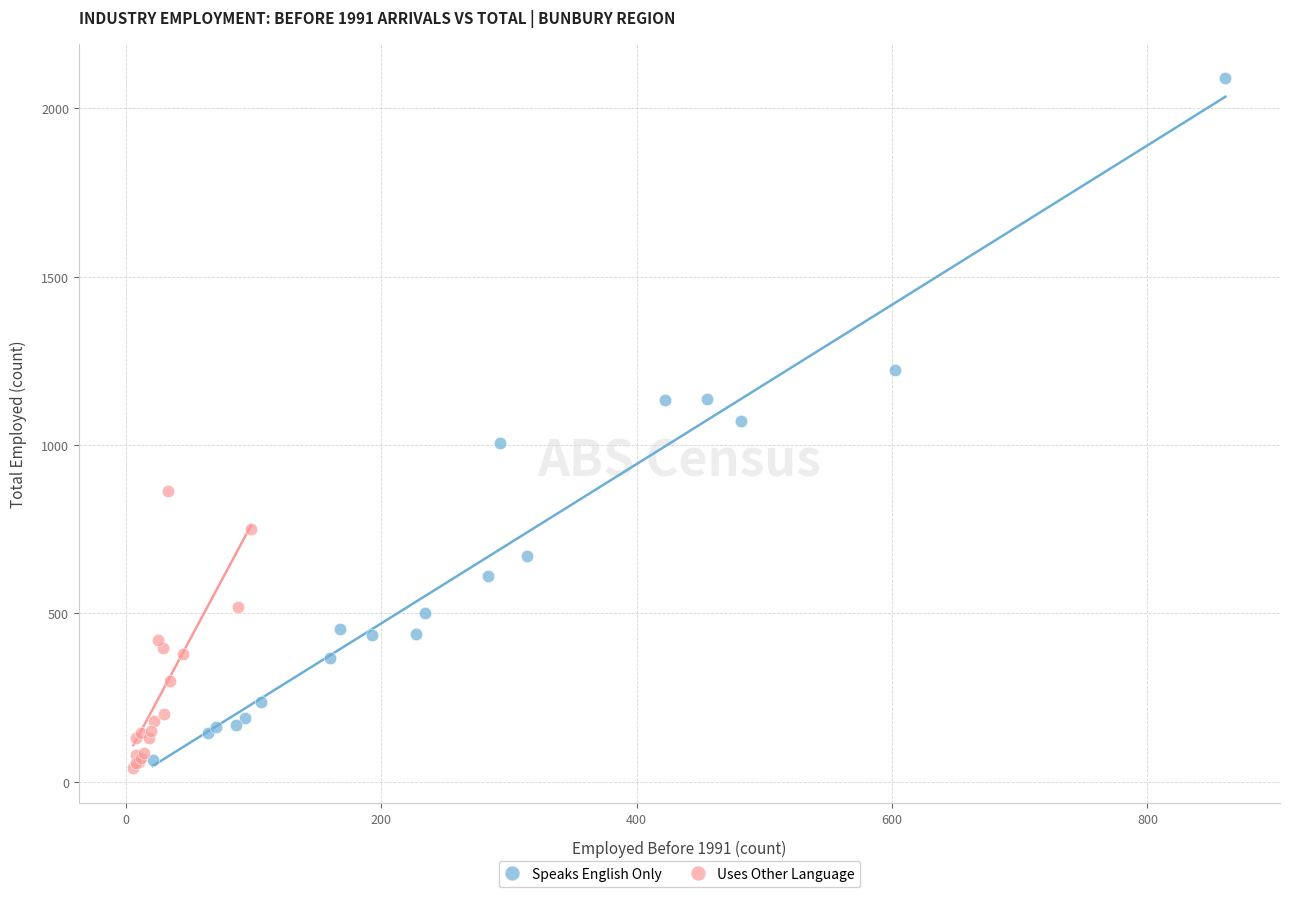

Which series reaches the maximum Y coordinate?

Speaks English Only